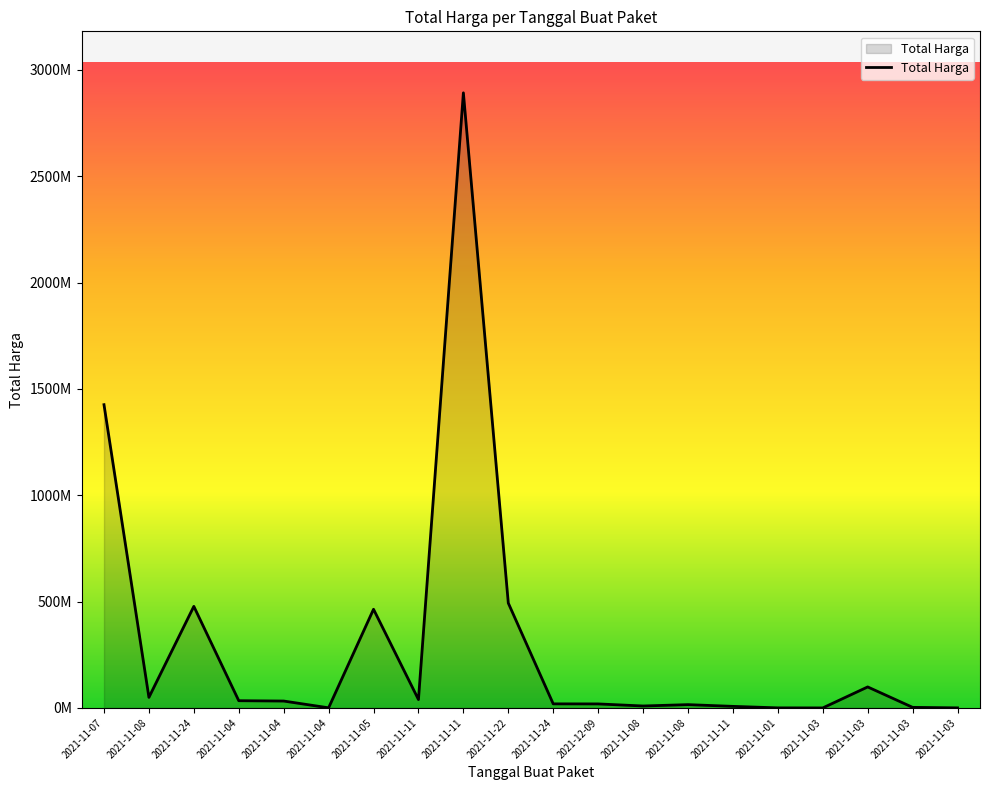

What is the maximum value shown in the chart?

2892122000